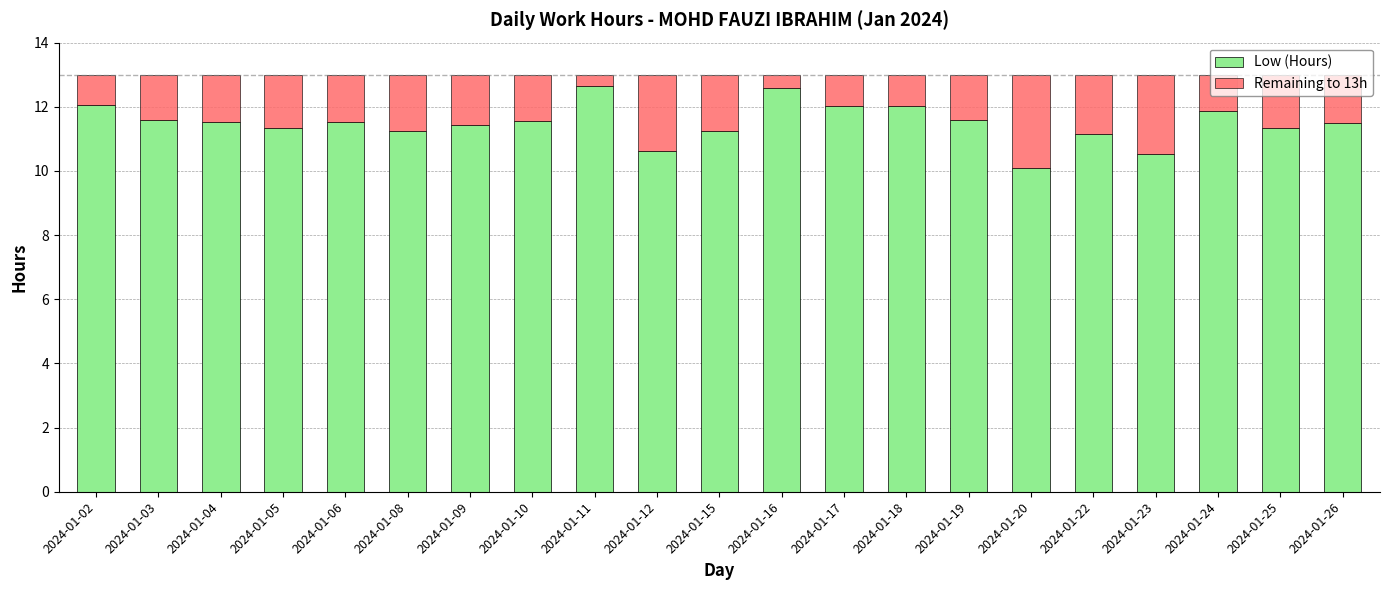

True or false: Low (Hours) has a value of 6.0 at 2024-01-02.

False